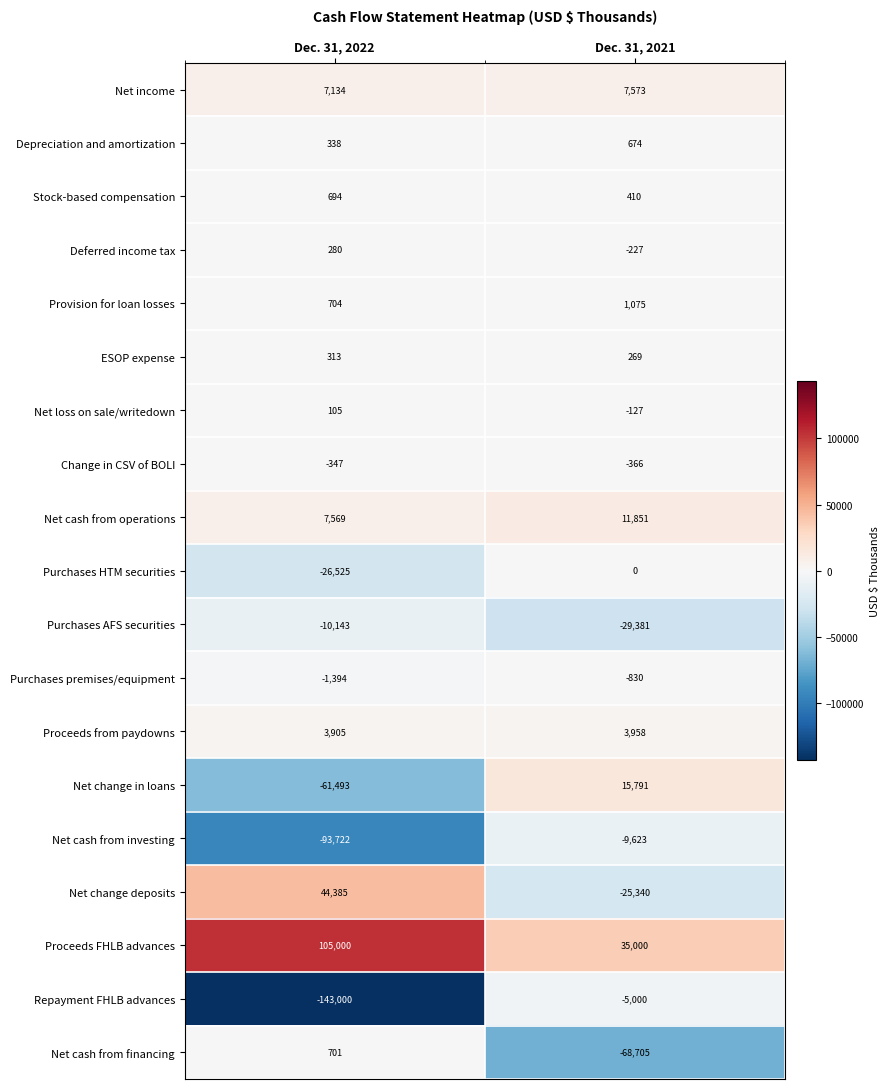

Is the value of Stock-based compensation at Dec. 31, 2021 greater than the value of Deferred income tax at Dec. 31, 2022?

Yes